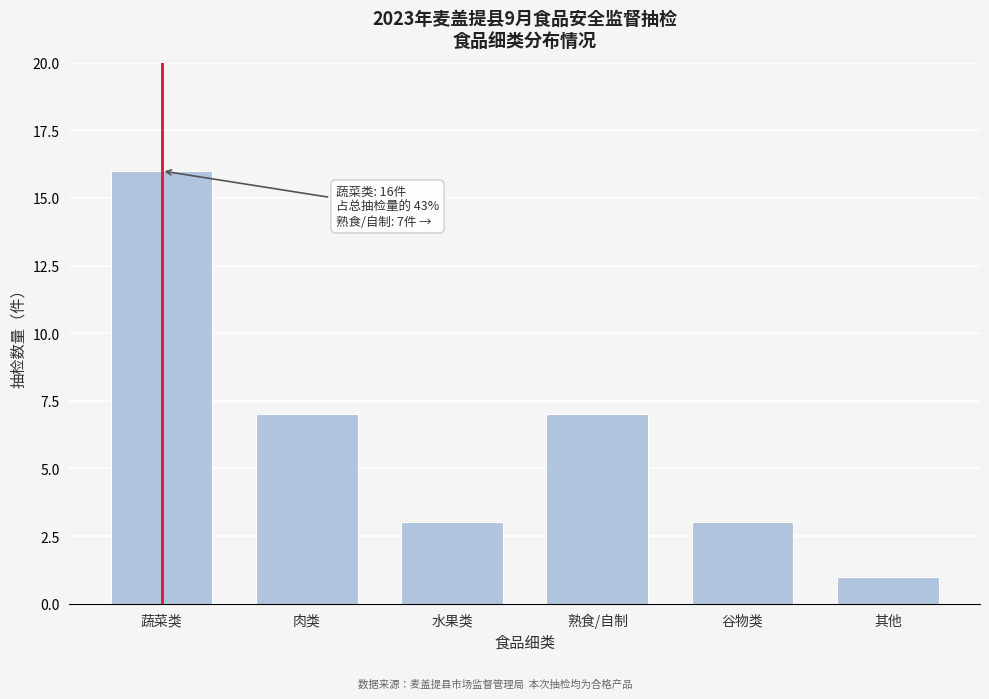

Reading right to left, list all the values displayed in this chart.

1	3	7	3	7	16